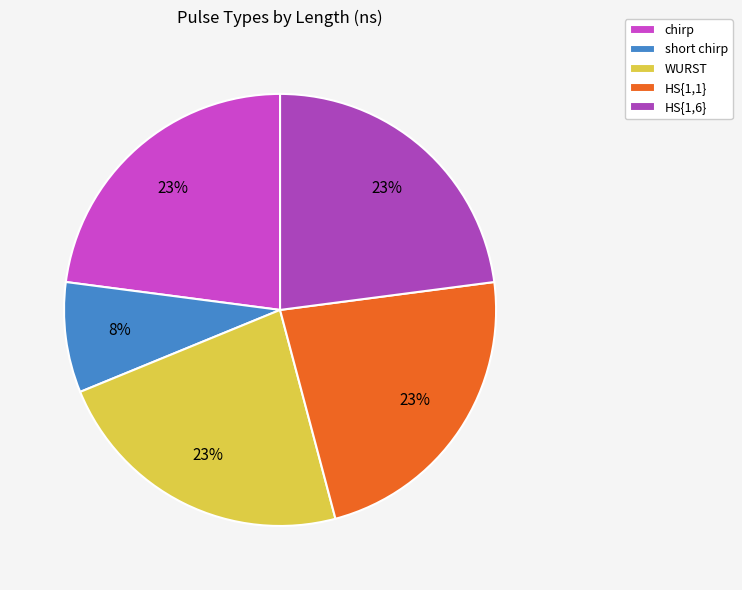

How many segments does this pie chart have?

5